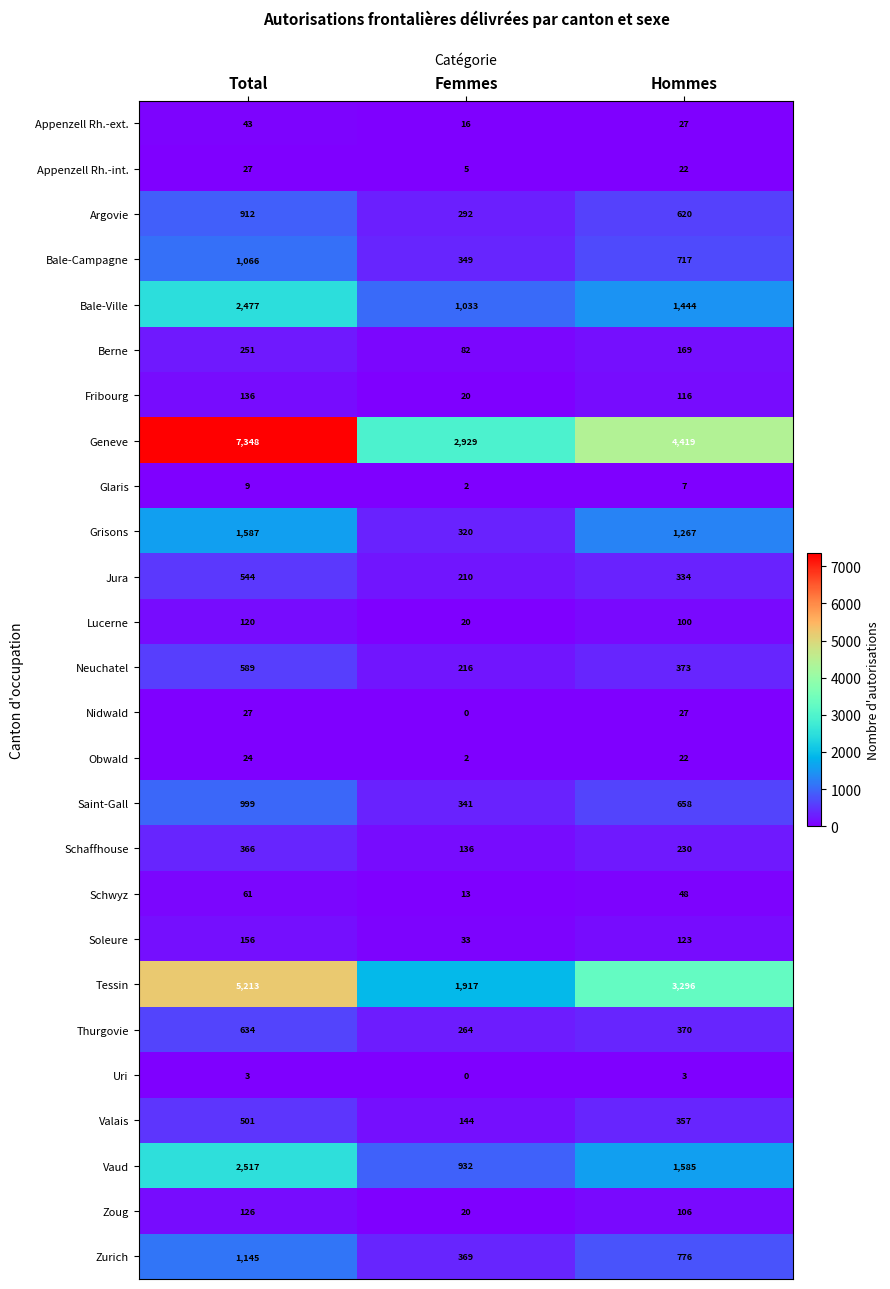

Which series changed the most between Total and Femmes?

Geneve